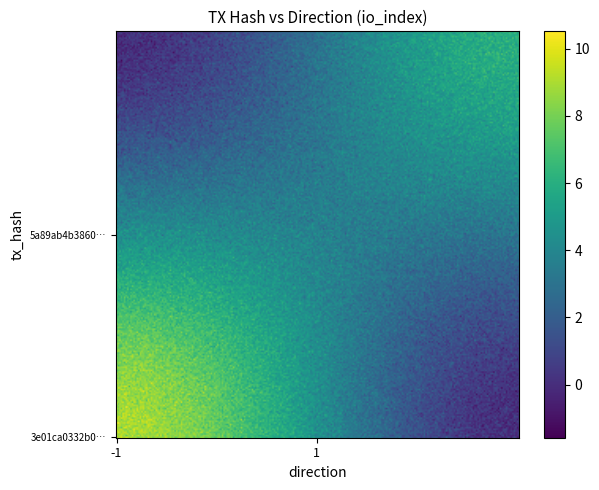

What is the difference between the maximum and minimum values in the 3e01ca0332b04e31a3edd62987fb8cb1bbed508 series?

10